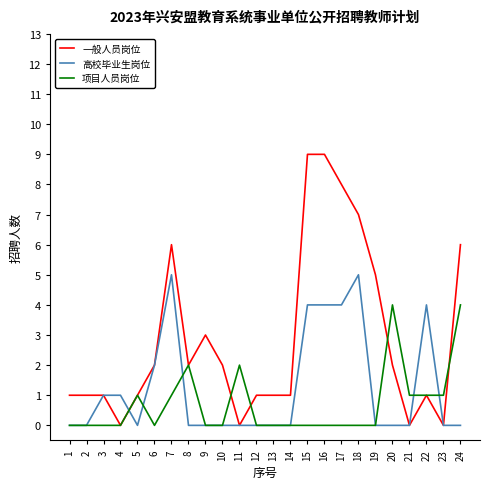

What is the difference between the second highest and minimum values in the 项目人员岗位 series?

4